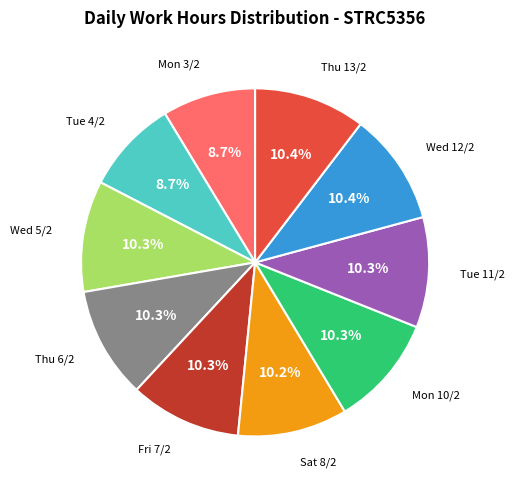

Is there any slice that represents more than half of the pie?

No